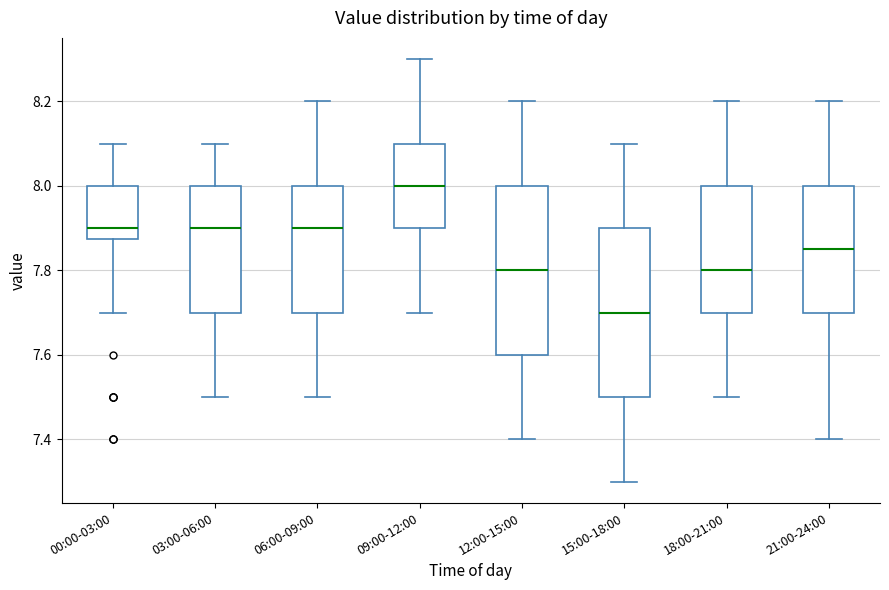

Reading left to right, read every box against the y-axis: the position of its median line, the range the box covers, and the ends of its whiskers. The values are not printed on the chart, so give them approximately, as read against the axis.

00:00-03:00: median 7.90, box 7.88 to 8.00, whiskers 7.70 to 8.10
03:00-06:00: median 7.90, box 7.70 to 8.00, whiskers 7.50 to 8.10
06:00-09:00: median 7.90, box 7.70 to 8.00, whiskers 7.50 to 8.20
09:00-12:00: median 8.00, box 7.90 to 8.10, whiskers 7.70 to 8.30
12:00-15:00: median 7.80, box 7.60 to 8.00, whiskers 7.40 to 8.20
15:00-18:00: median 7.70, box 7.50 to 7.90, whiskers 7.30 to 8.10
18:00-21:00: median 7.80, box 7.70 to 8.00, whiskers 7.50 to 8.20
21:00-24:00: median 7.86, box 7.70 to 8.00, whiskers 7.40 to 8.20